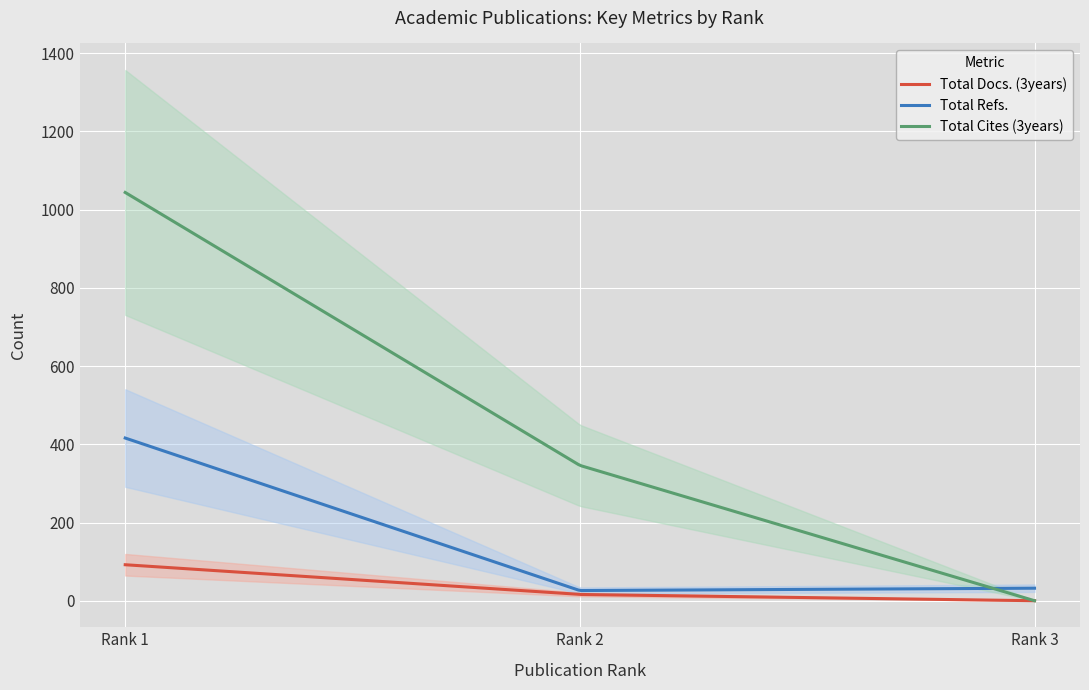

Reading right to left, what are all the values shown in this chart?

Total Docs. (3years): 0	16	92
Total Refs.: 32	26	416
Total Cites (3years): 0	346	1044